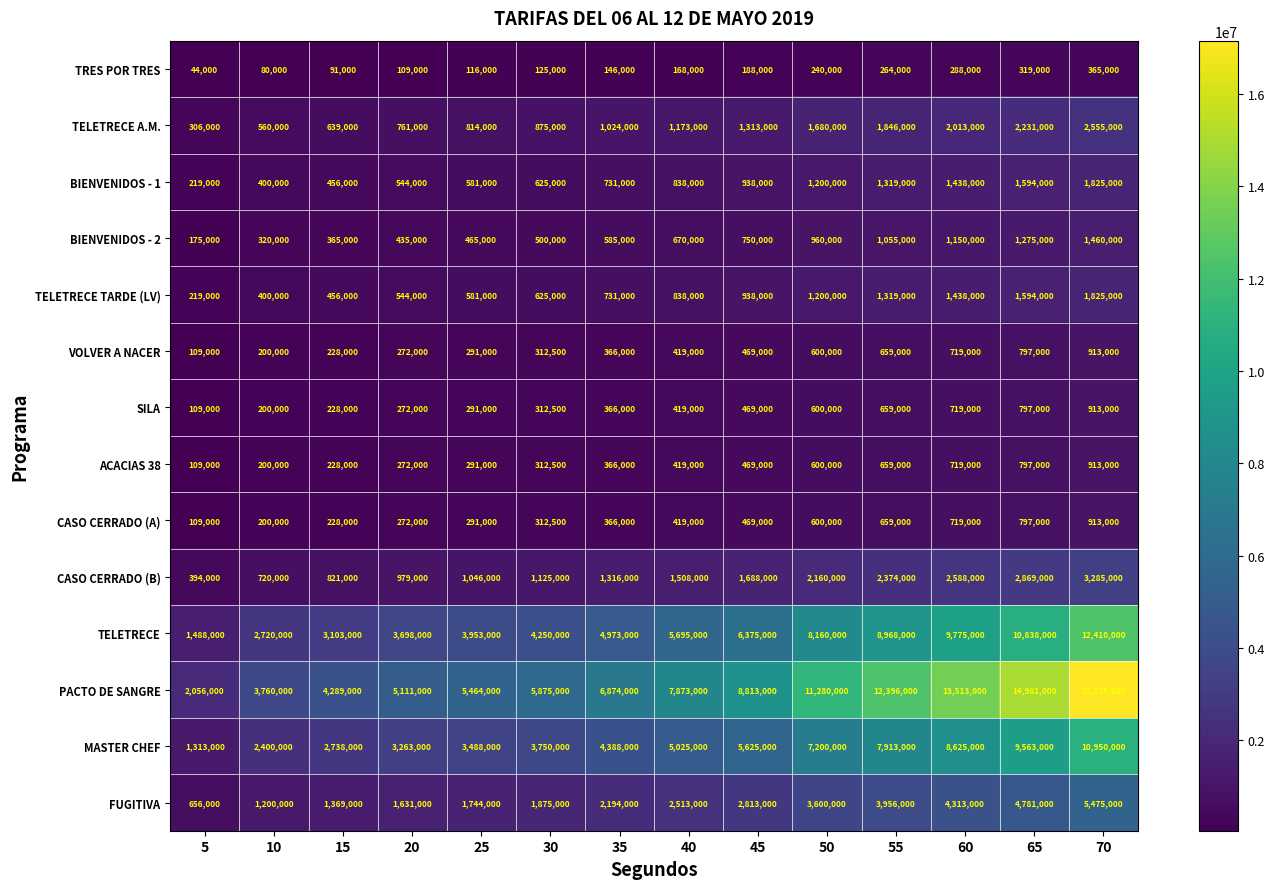

The value of TELETRECE TARDE (LV) at 10 is 677752. True or false?

False